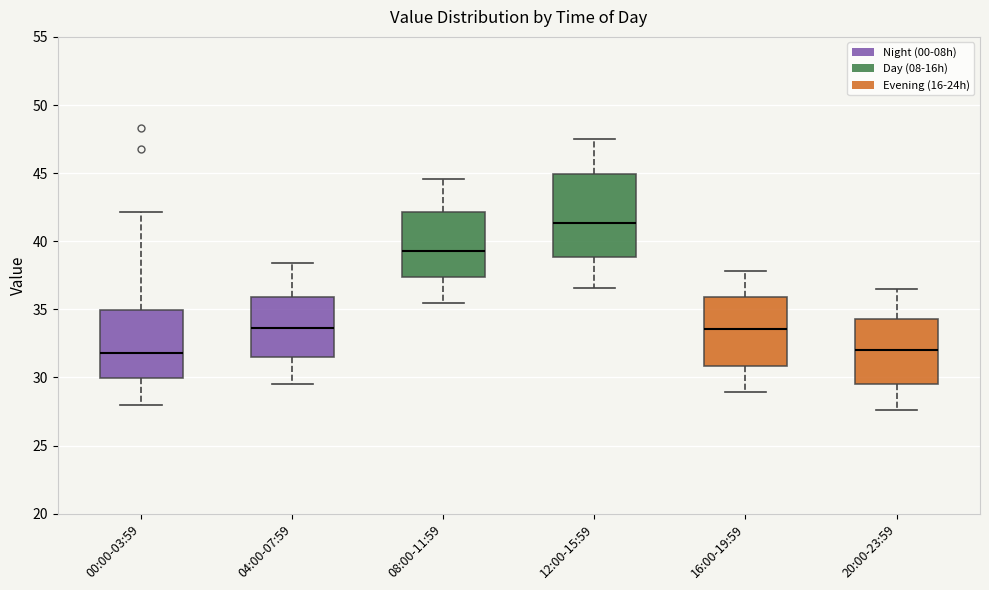

Which box is the tallest, from its lower edge to its upper edge?

12:00-15:59